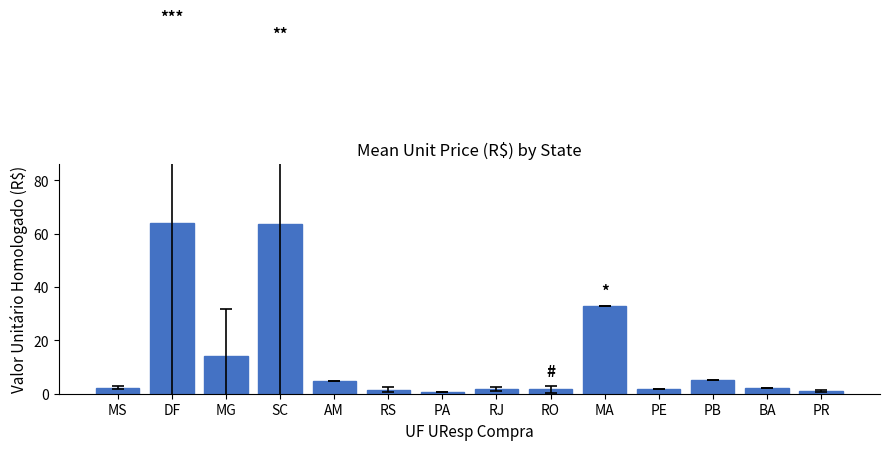

Does the chart contain stacked bars?

No